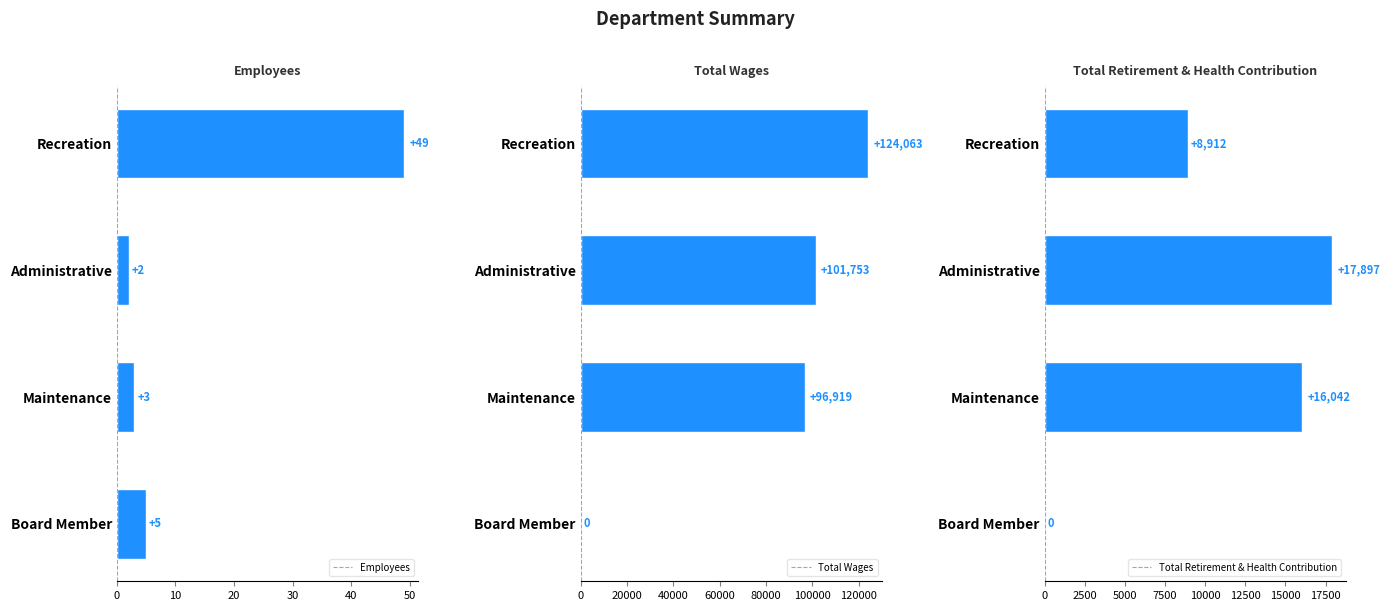

Reading left to right, extract all data points from this chart.

Employees: 49	2	3	5
Total Wages: 124063	101753	96919	0
Total Retirement & Health Contribution: 8912	17897	16042	0